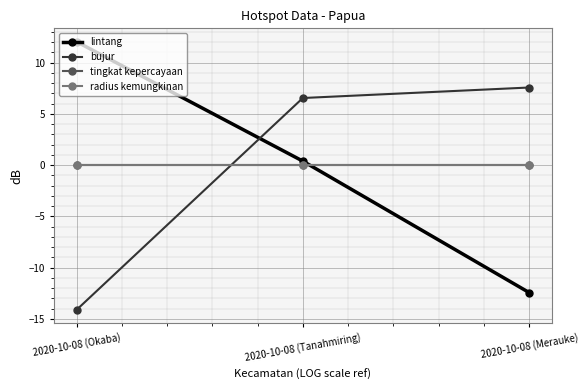

What is the label of the 2nd point from the right?

2020-10-08 (Tanahmiring)